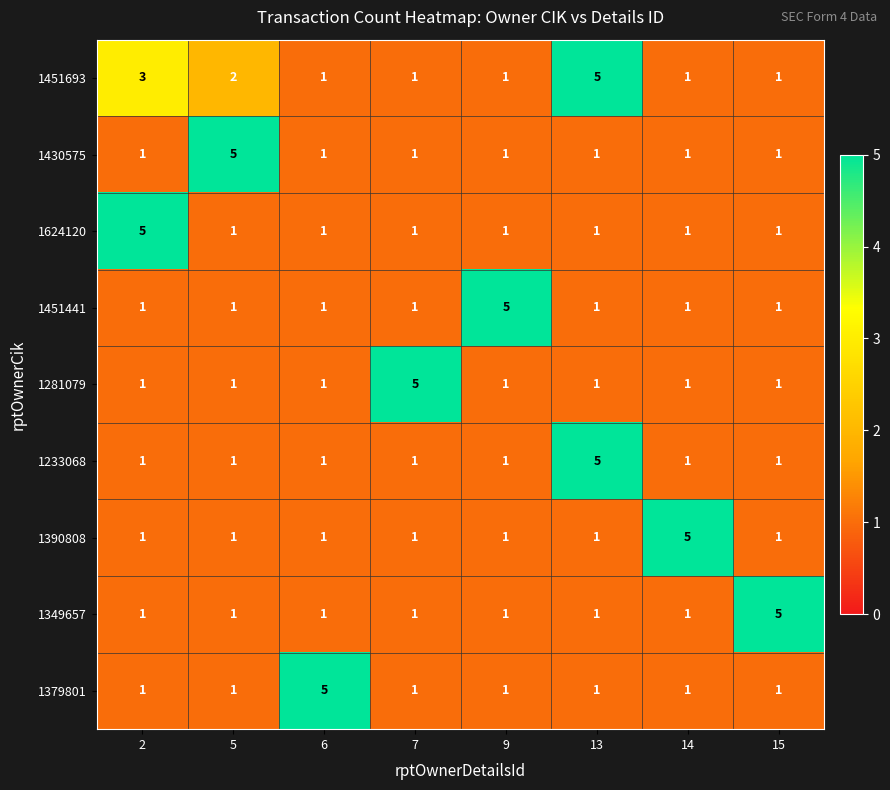

How many 1233068 values are between 1 and 2?

7